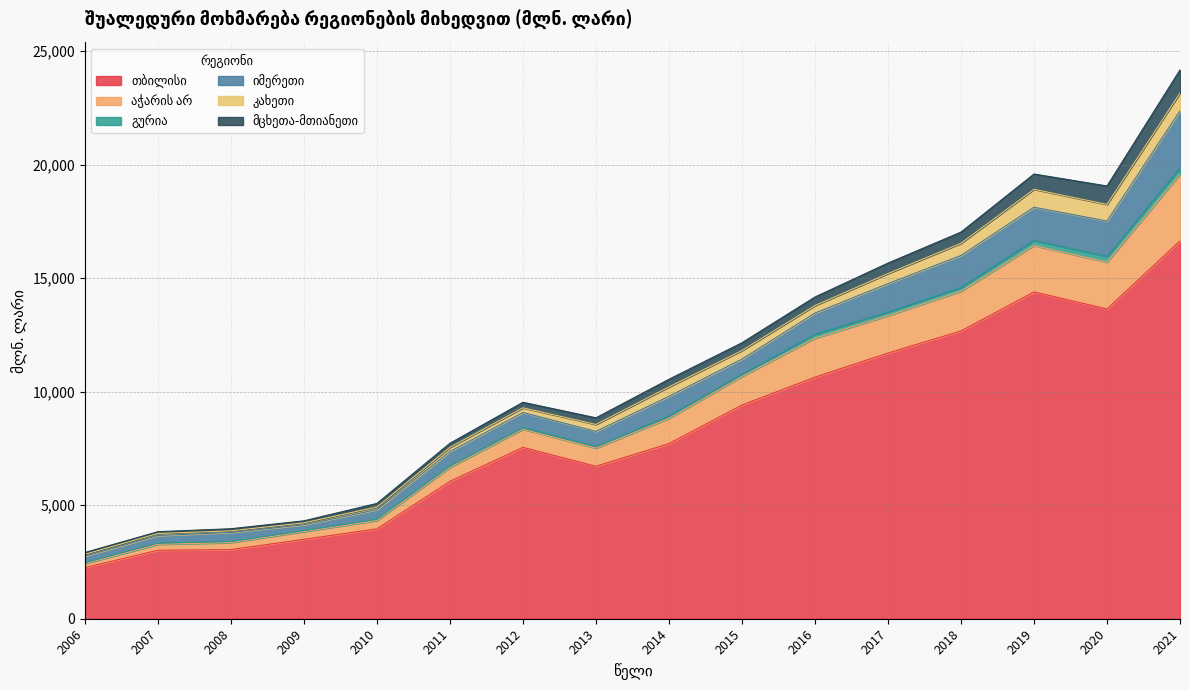

Is the value of გურია at 2015 greater than the value of მცხეთა-მთიანეთი at 2008?

Yes